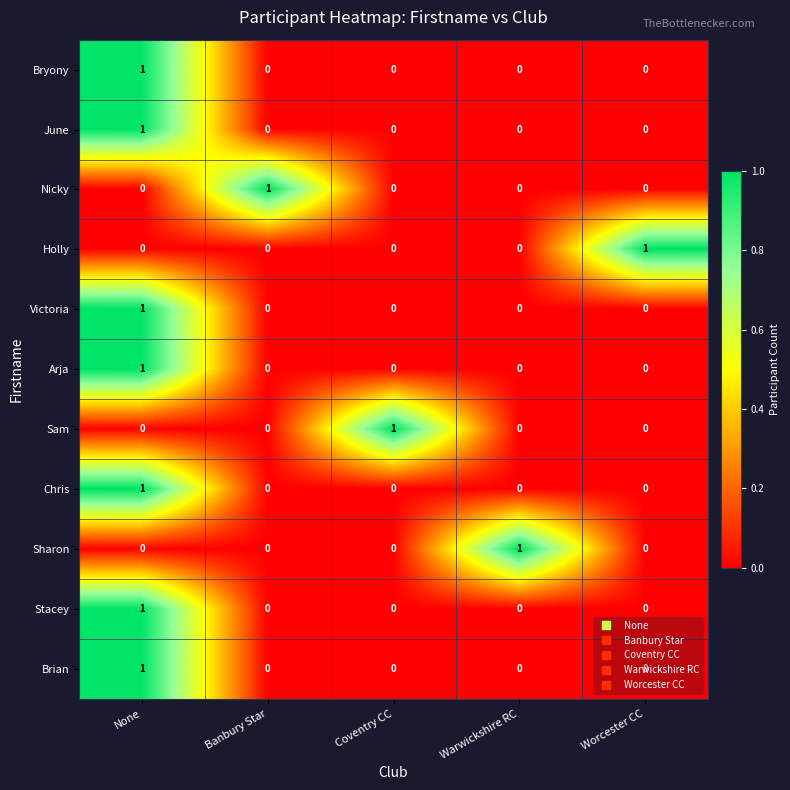

The value of Victoria at None is 1. True or false?

True